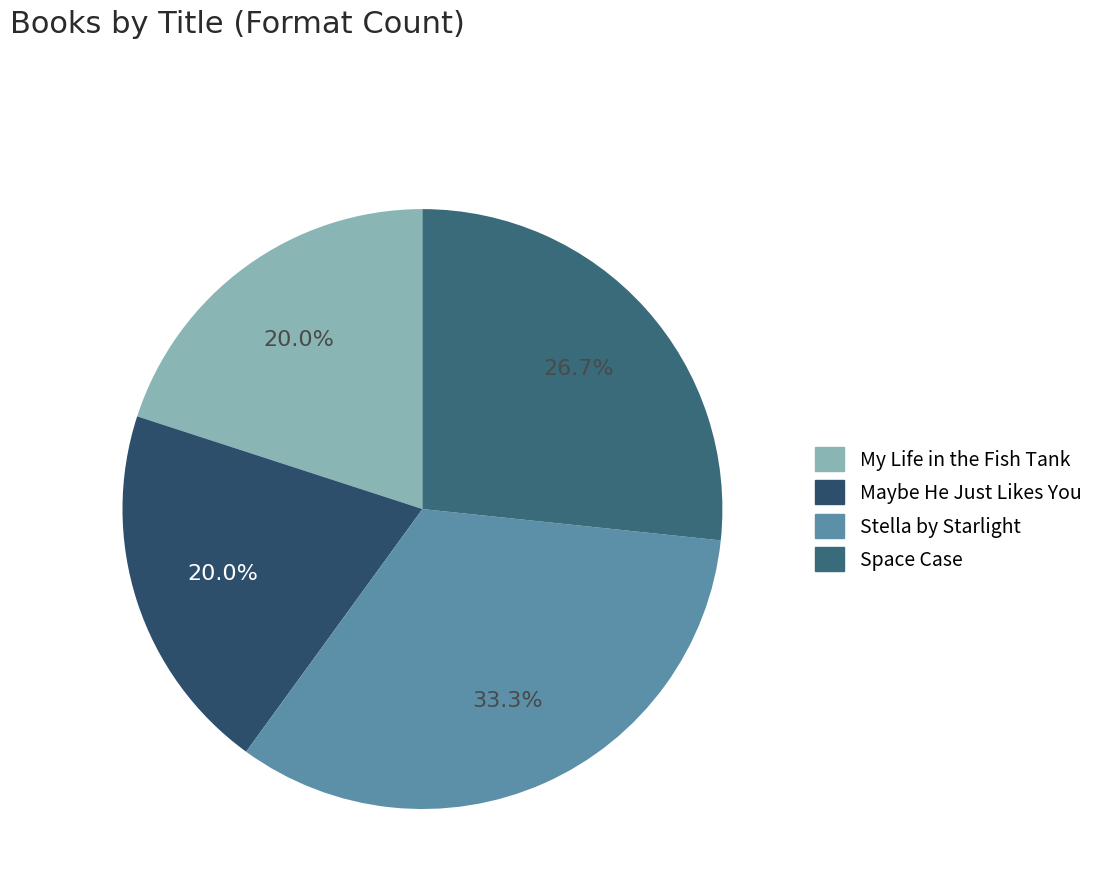

To the nearest percent, what percentage of the pie is Maybe He Just Likes You?

20%